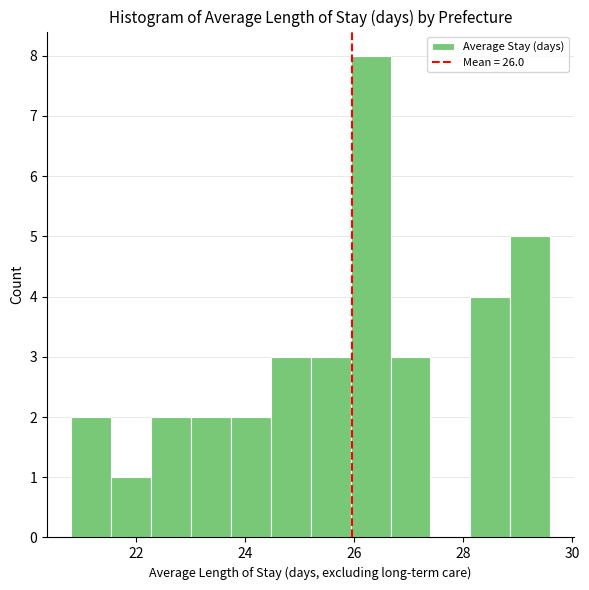

Read against the x-axis, roughly where is the centre of the tallest bar?

26.4